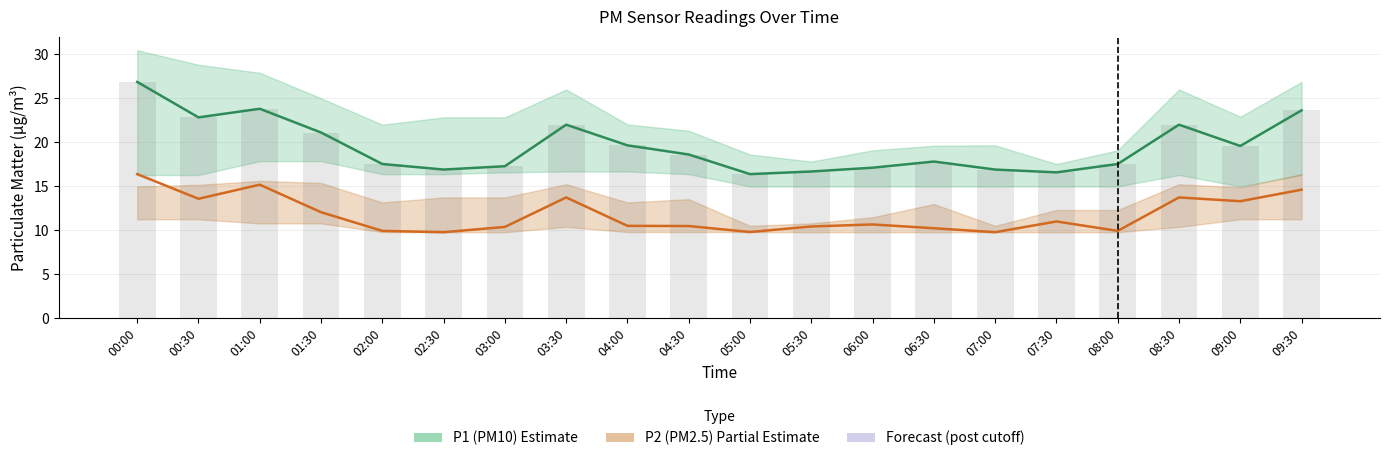

Reading right to left, what are all the values shown in this chart?

P1 (PM10): 23.6	19.6	22.0	17.6	16.6	16.9	17.8	17.1	16.7	16.4	18.6	19.7	22.0	17.3	16.9	17.6	21.1	23.8	22.9	26.9
P2 (PM2.5): 14.6	13.3	13.8	9.9	11.0	9.8	10.2	10.7	10.4	9.8	10.5	10.5	13.8	10.4	9.8	9.9	12.1	15.2	13.6	16.4
P1 raw bar: 23.6	19.6	22.0	17.6	16.6	16.9	17.8	17.1	16.7	16.4	18.6	19.7	22.0	17.3	16.9	17.6	21.1	23.8	22.9	26.9